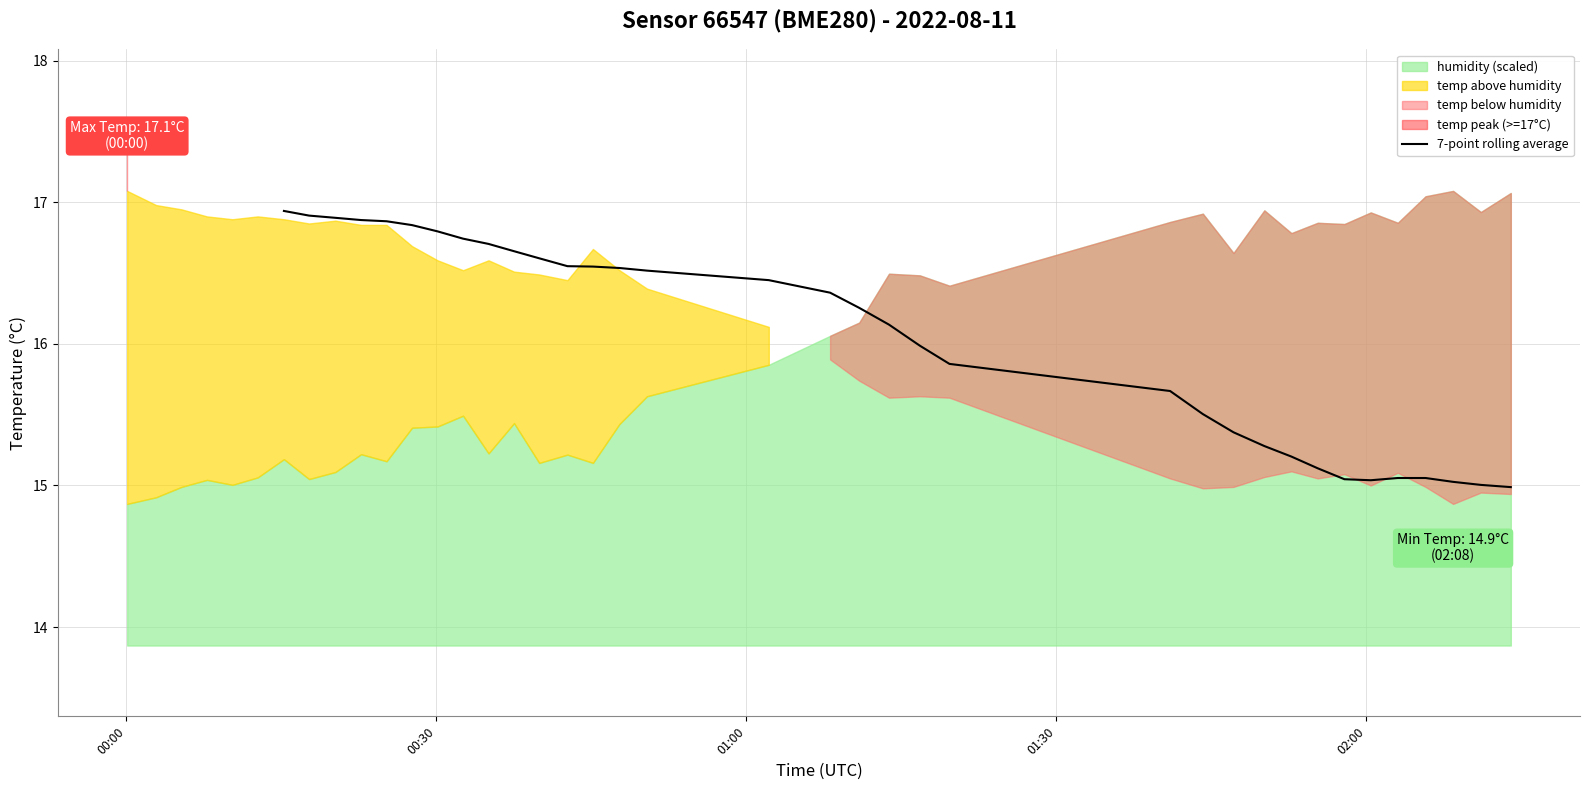

What is the value of the 3rd point from the left?

16.9